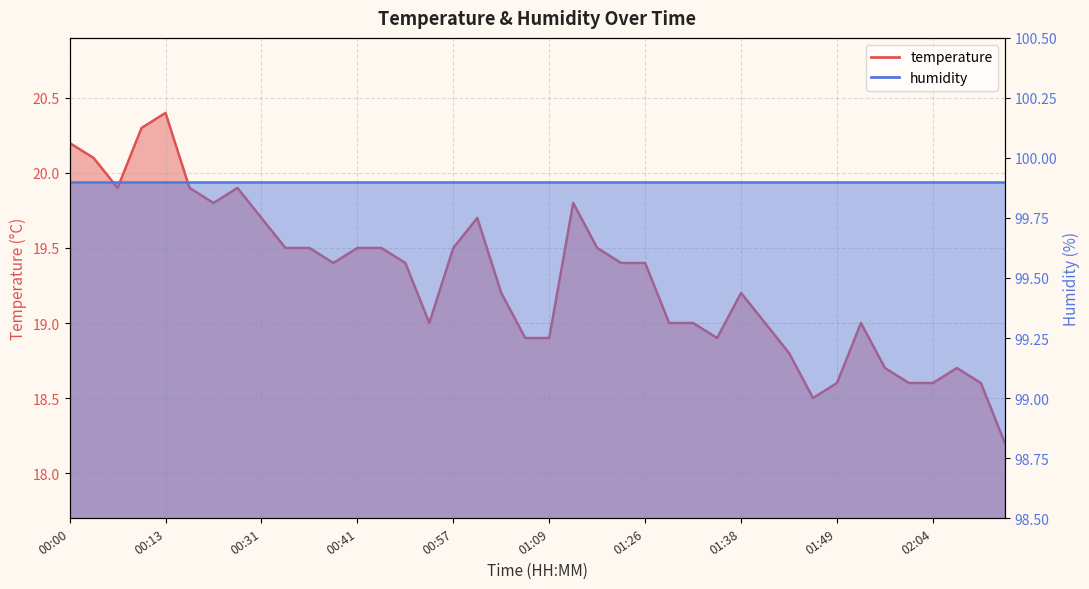

What is the value of the 31st point from the left?

18.8